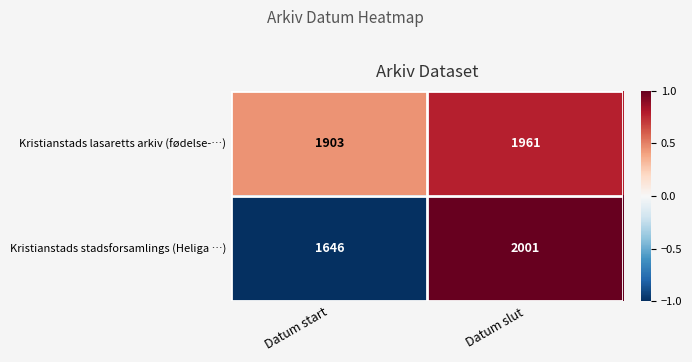

How many categories are shown in the chart?

2